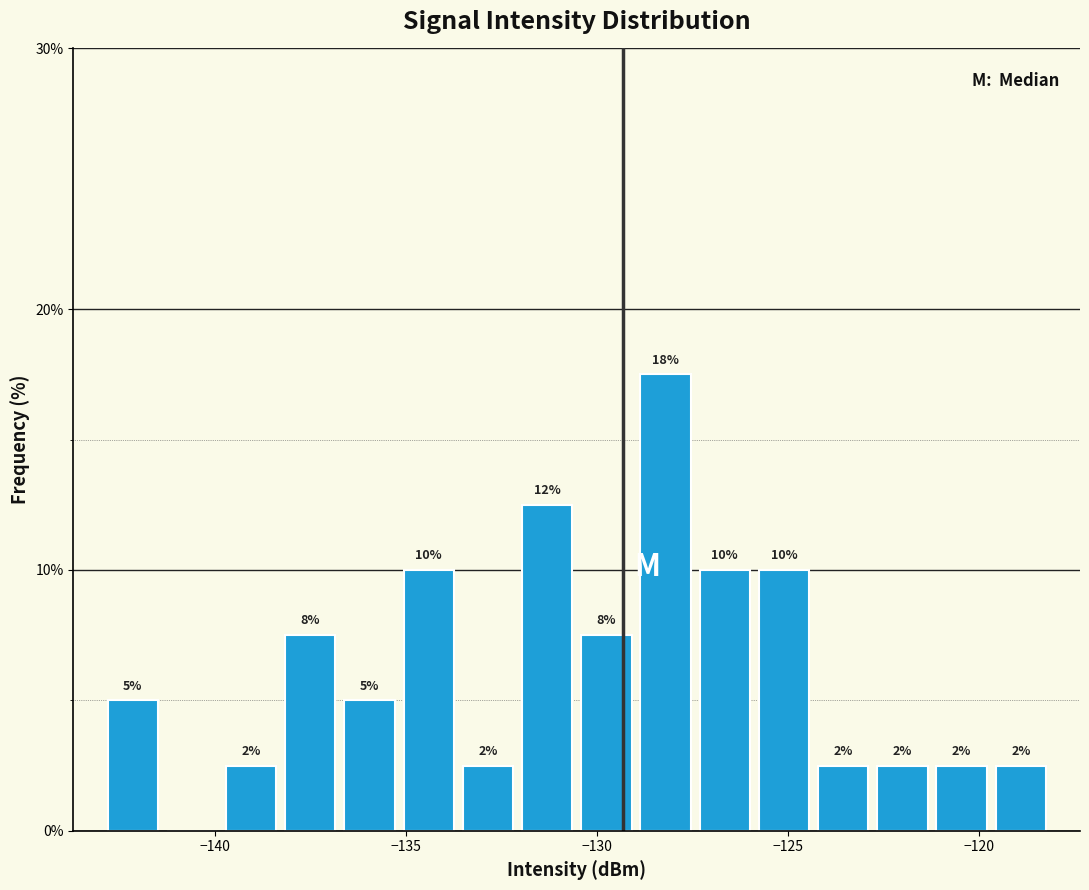

Read against the x-axis, roughly where is the centre of the tallest bar?

-128.0